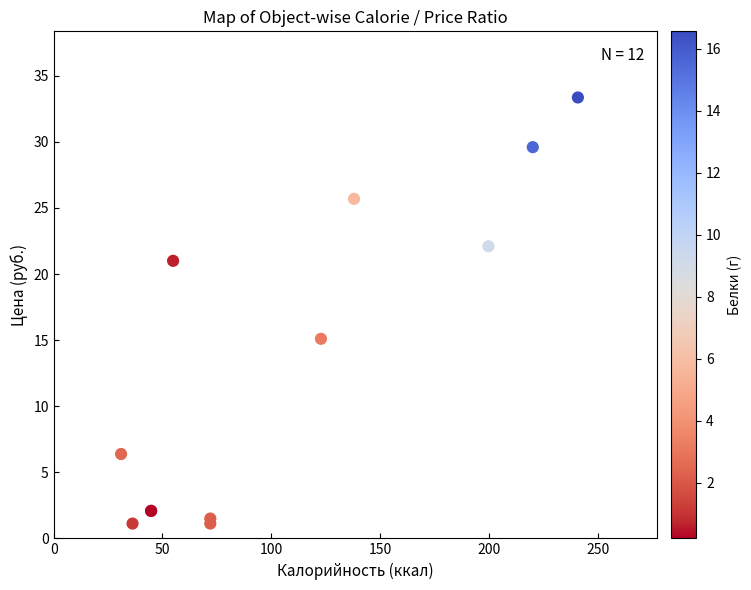

What Y value in the scatter plot is closest to 17?

15.1